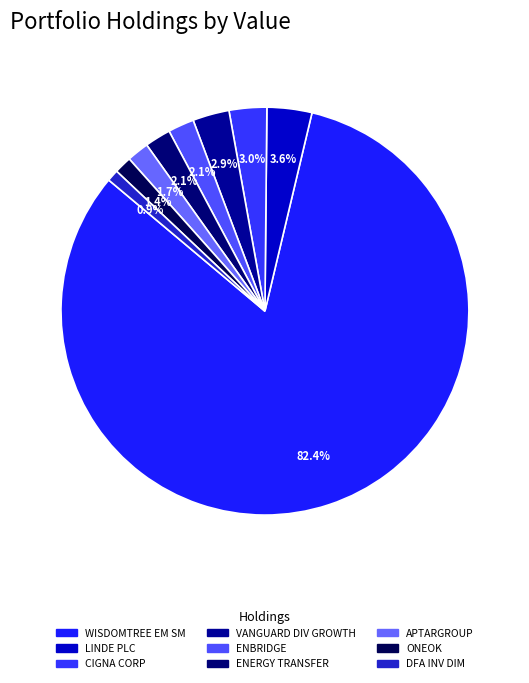

Count the number of slices in the pie.

9